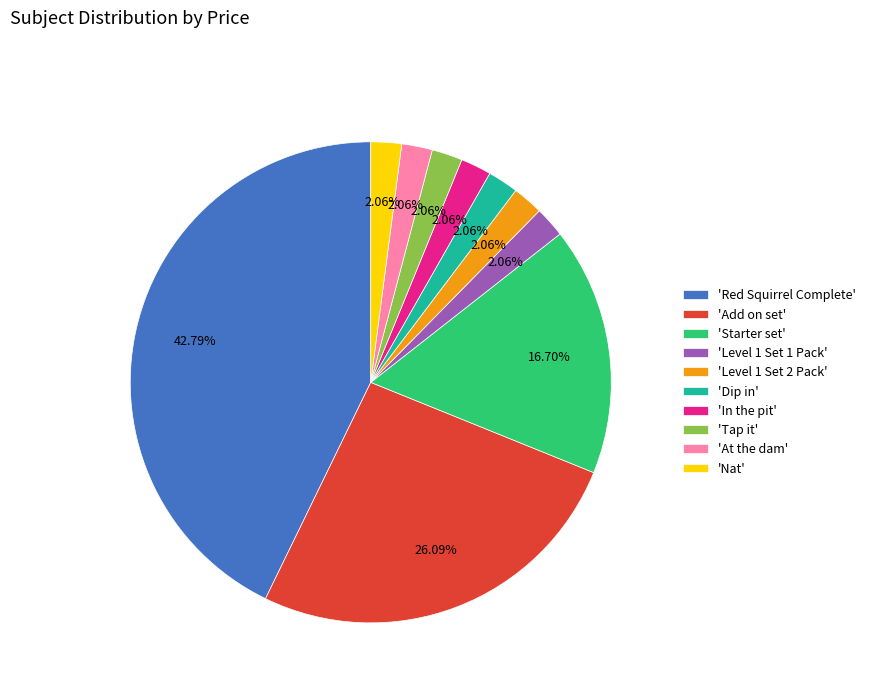

Which category has the biggest portion of the pie?

'Red Squirrel Complete'